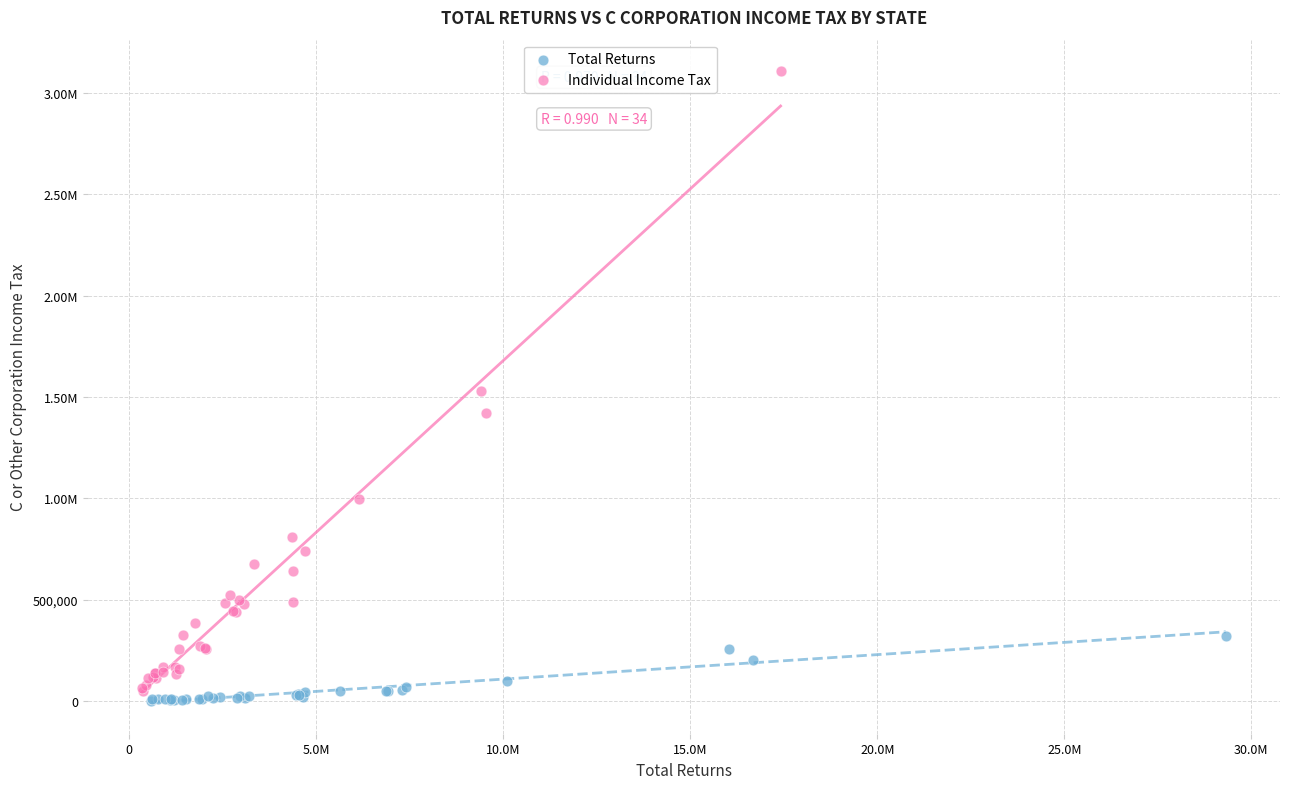

What are all the series names shown in the legend?

Total Returns, Individual Income Tax